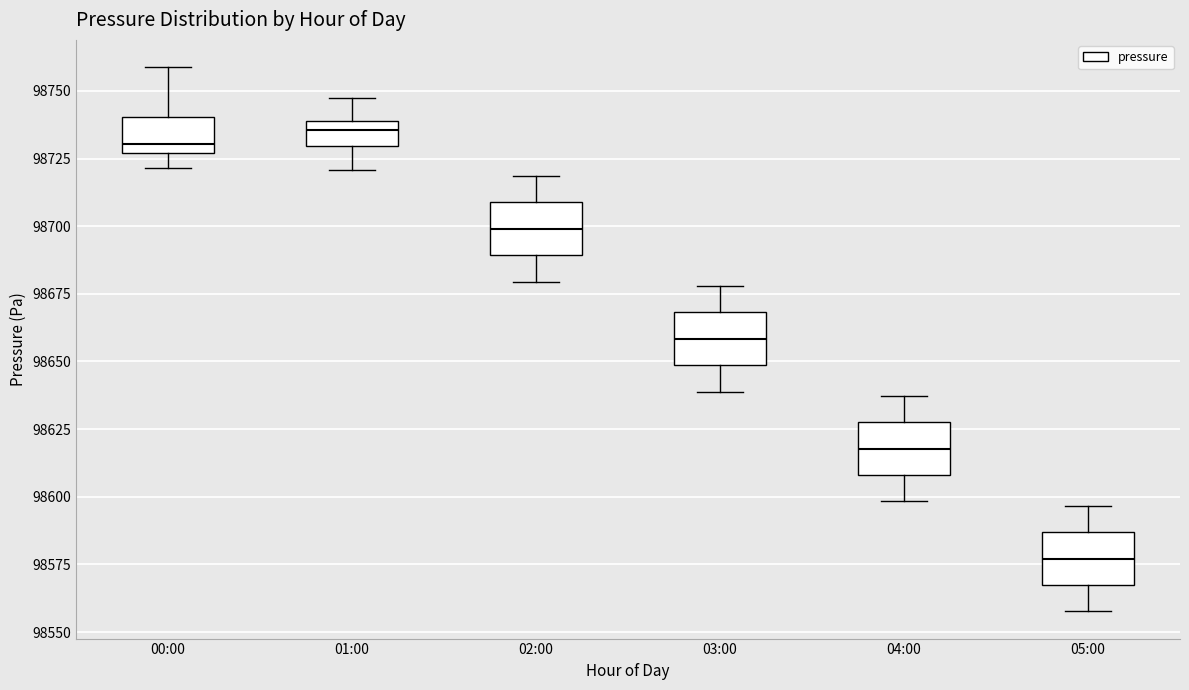

Where is the lower edge of the box for 00:00 on the y-axis? The values are not printed on the chart, so give them approximately, as read against the axis.

98725